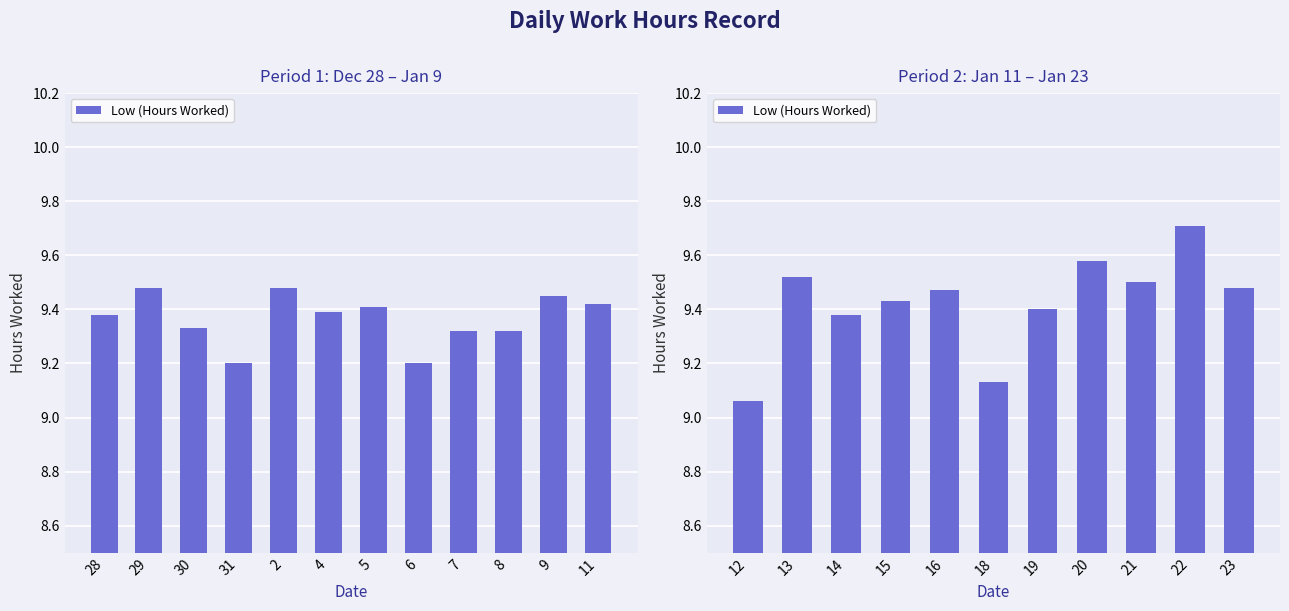

What is the ratio of the value at 18 to the value at 21?

1.0